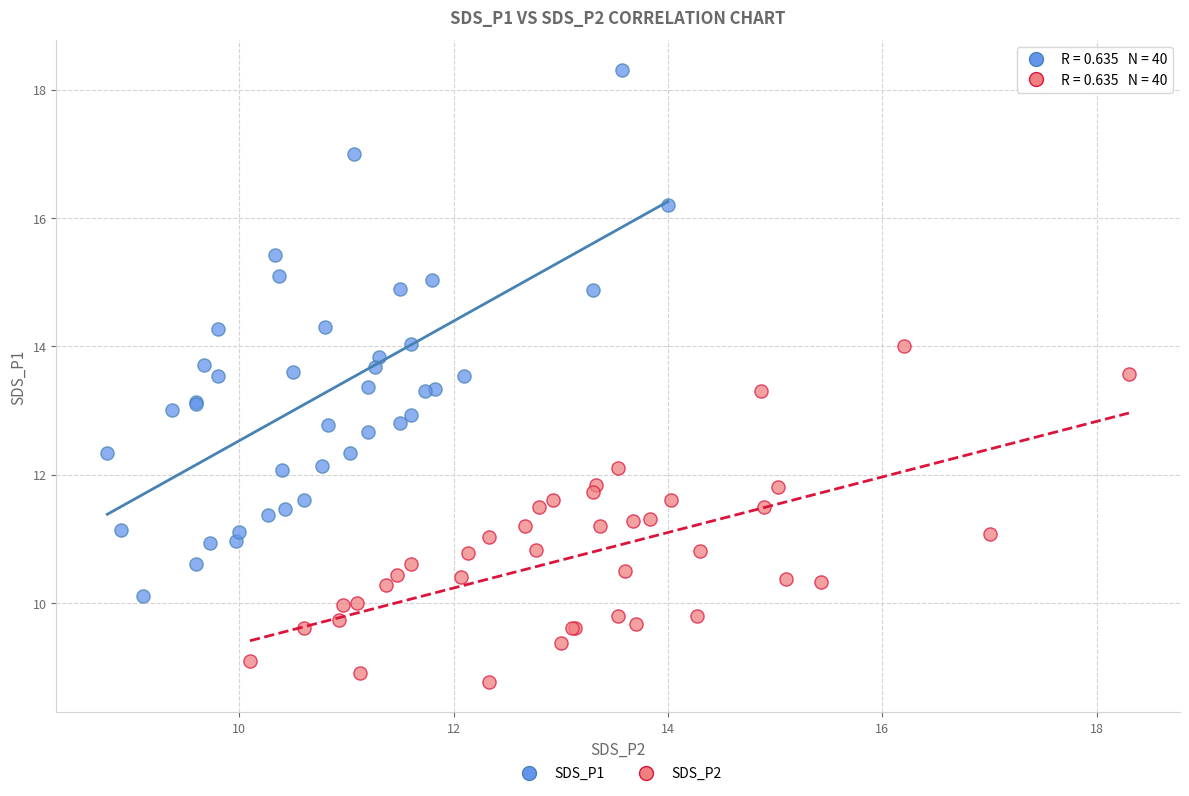

Which series reaches the minimum Y coordinate?

SDS_P2